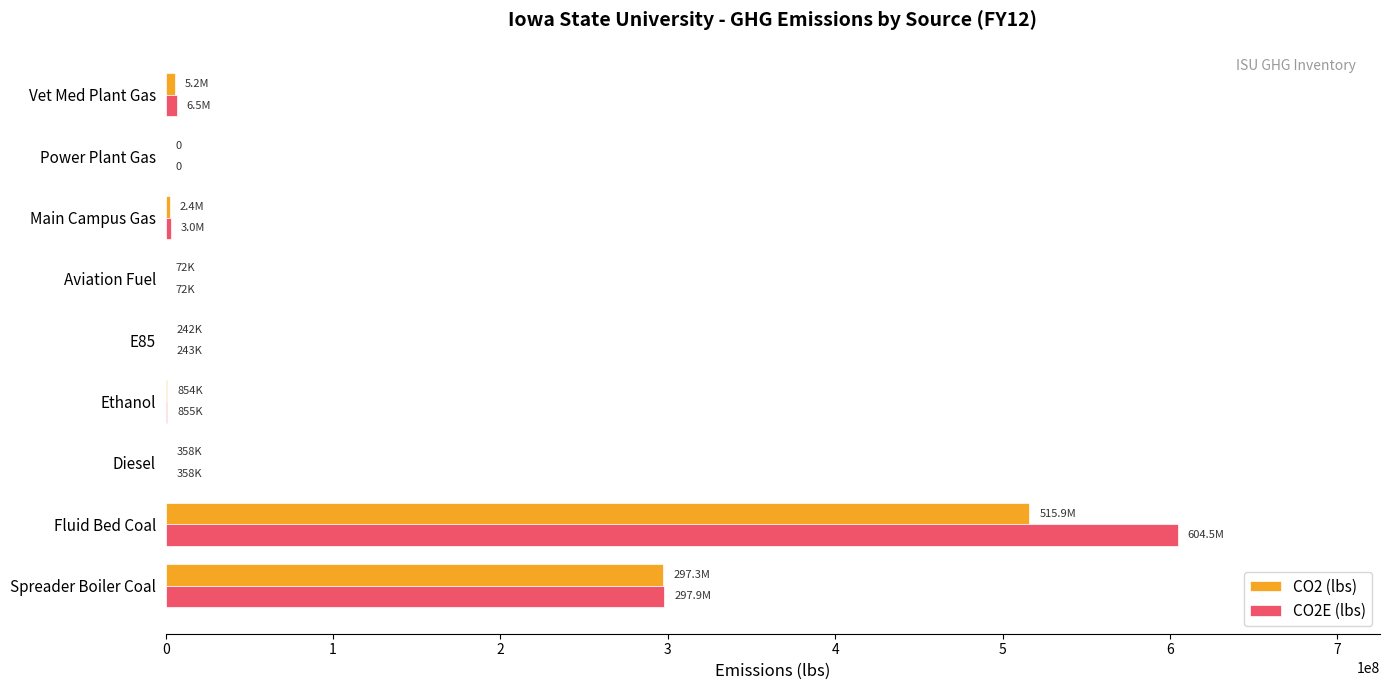

The value of CO2E (lbs) at Power Plant Gas is 0.0. True or false?

True